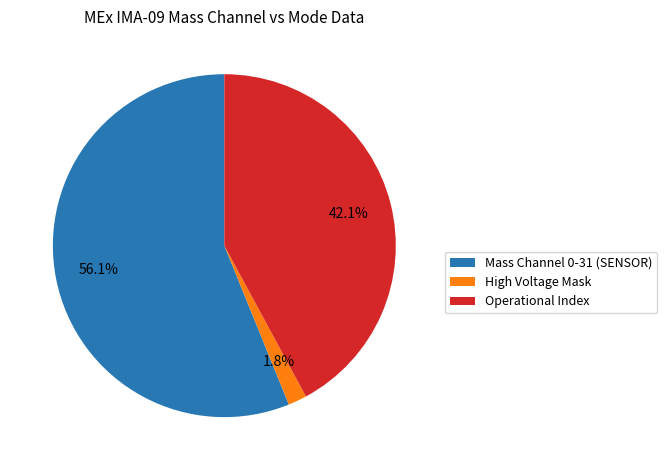

How many slices are in this pie chart?

3